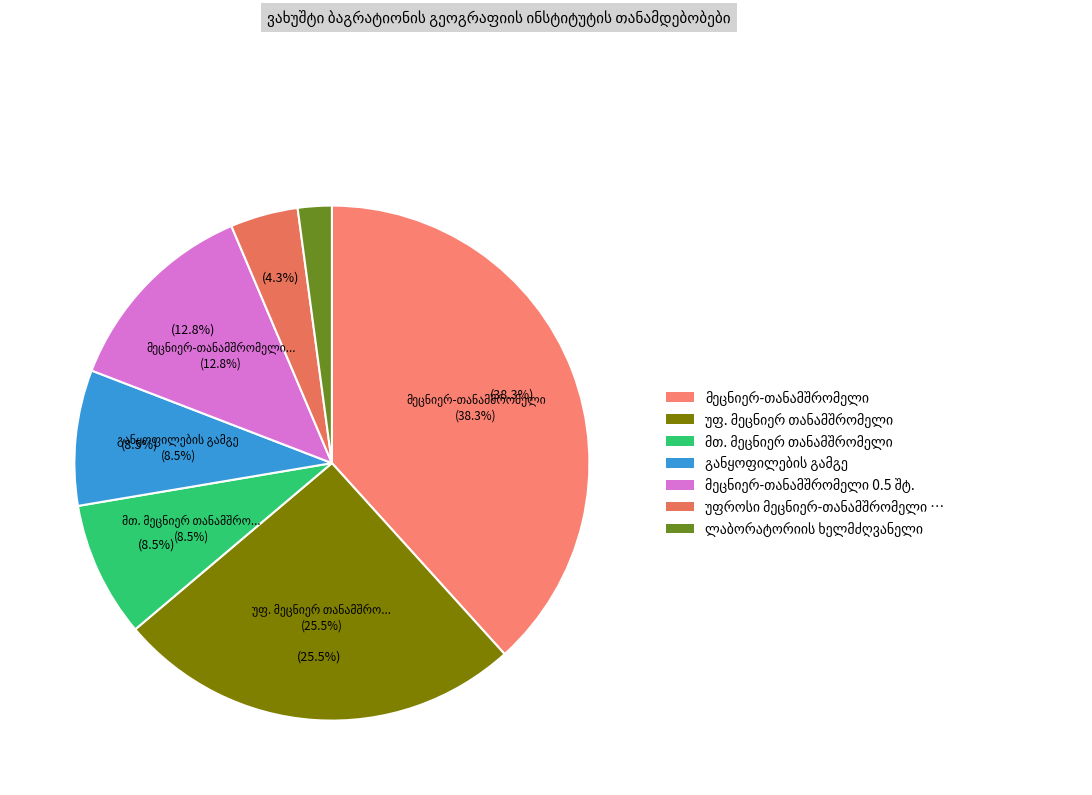

What is the change in value from მთ. მეცნიერ თანამშრომელი to ლაბორატორიის ხელმძღვანელი?

-3